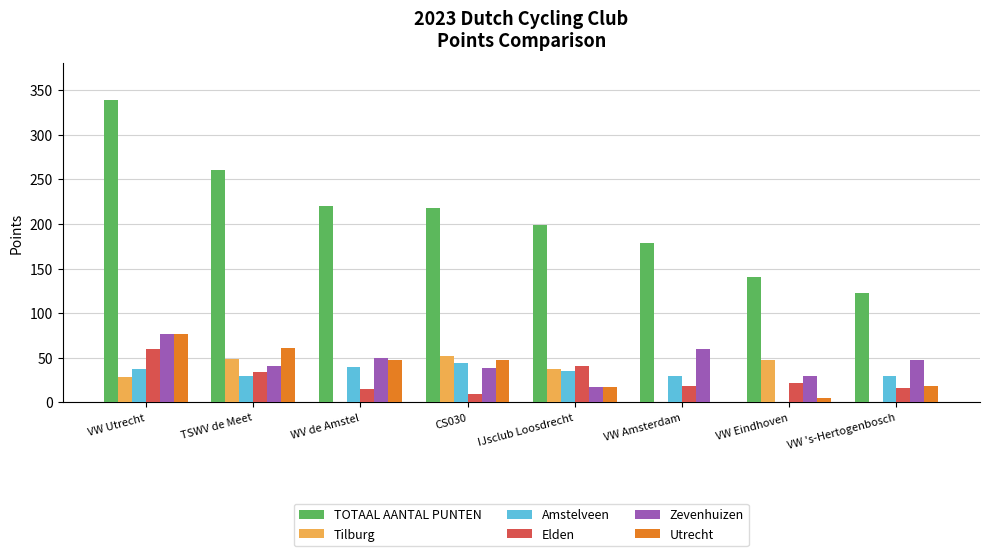

Which series has the largest total across all categories?

TOTAAL AANTAL PUNTEN